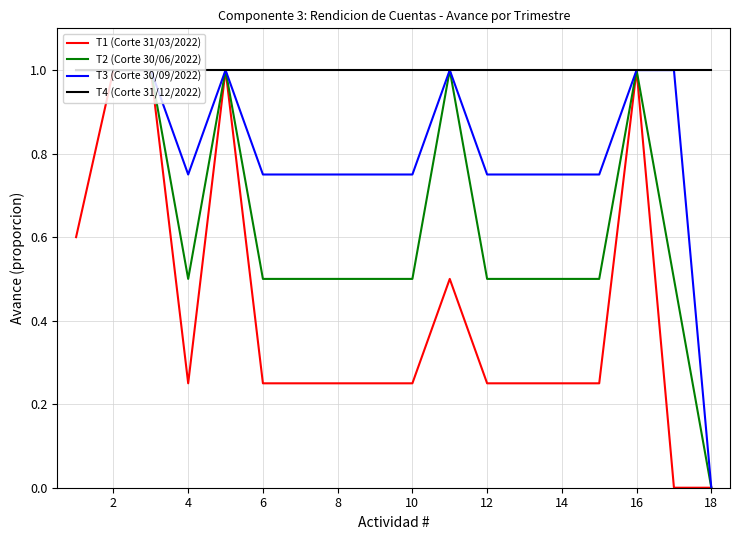

Is this an area chart (filled region under the line)?

No